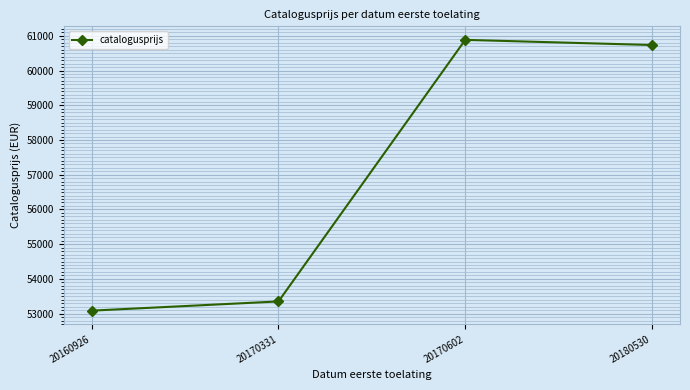

What is the change in value from 20170331 to 20180530?

+7385